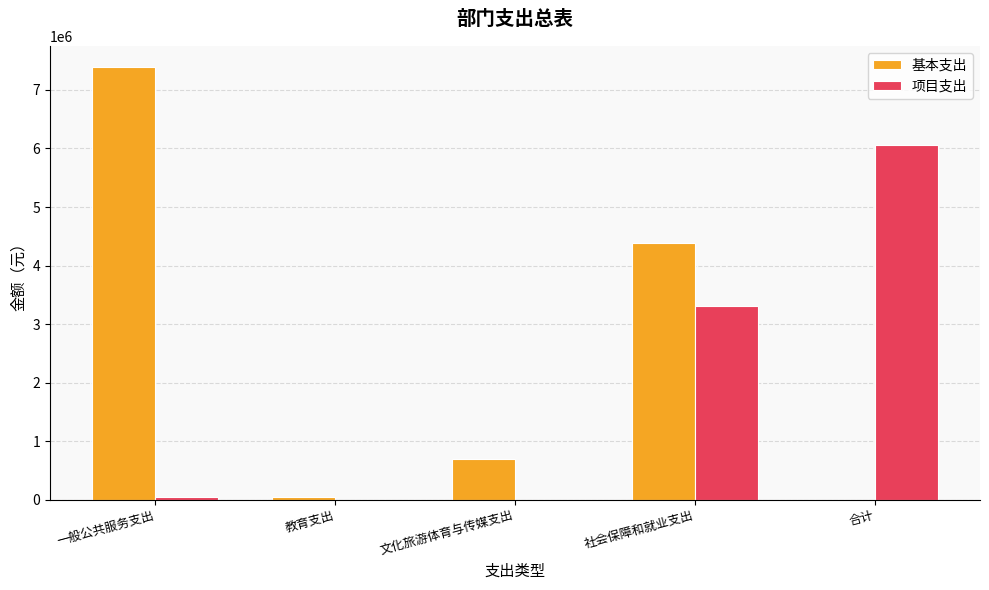

Which category has the highest value across all series?

一般公共服务支出